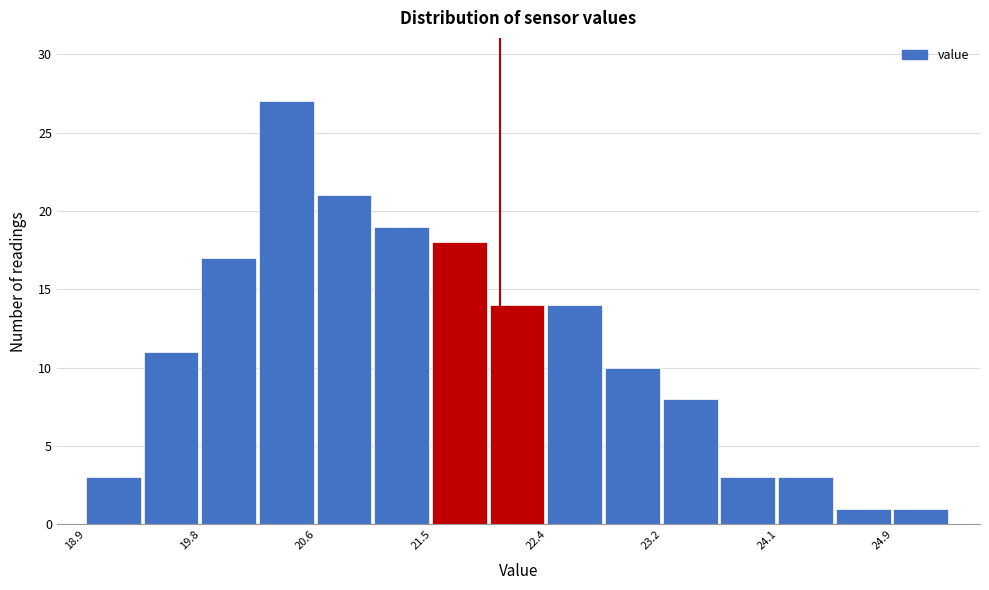

Reading left to right, transcribe this chart: for each bar, give the range it covers on the x-axis and its height. Neither the bar edges nor the heights are printed on the chart, so give them approximately, as read against the axes.

18.9 to 19.3: 3
19.3 to 19.8: 11
19.8 to 20.2: 17
20.2 to 20.6: 27
20.6 to 21.1: 21
21.1 to 21.5: 19
21.5 to 21.9: 18
21.9 to 22.4: 14
22.4 to 22.8: 14
22.8 to 23.2: 10
23.2 to 23.6: 8
23.6 to 24.1: 3
24.1 to 24.5: 3
24.5 to 24.9: 1
24.9 to 25.4: 1